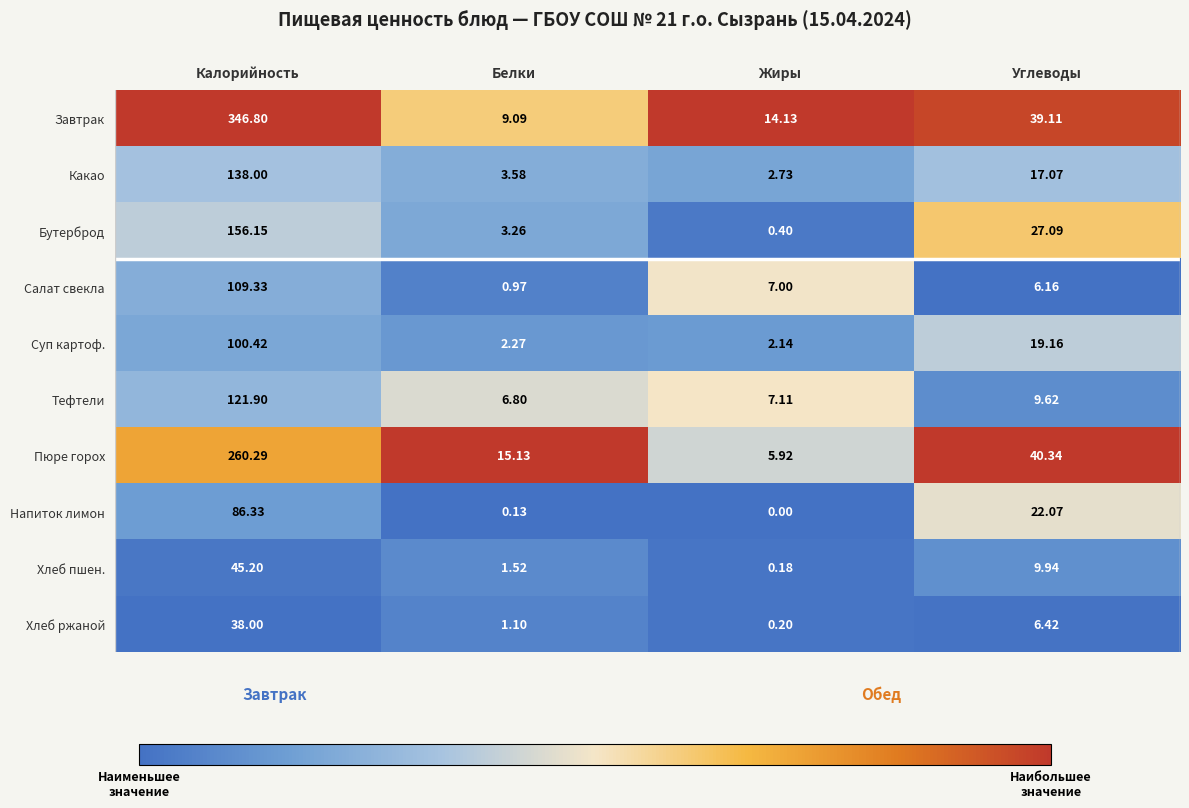

Which label corresponds to the largest value in the chart?

Калорийность